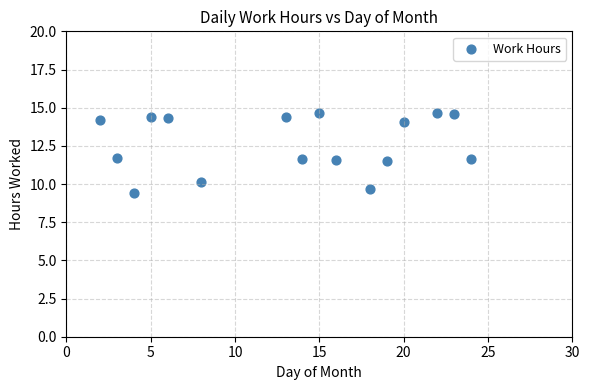

What is the range of X values (max minus min)?

22.0